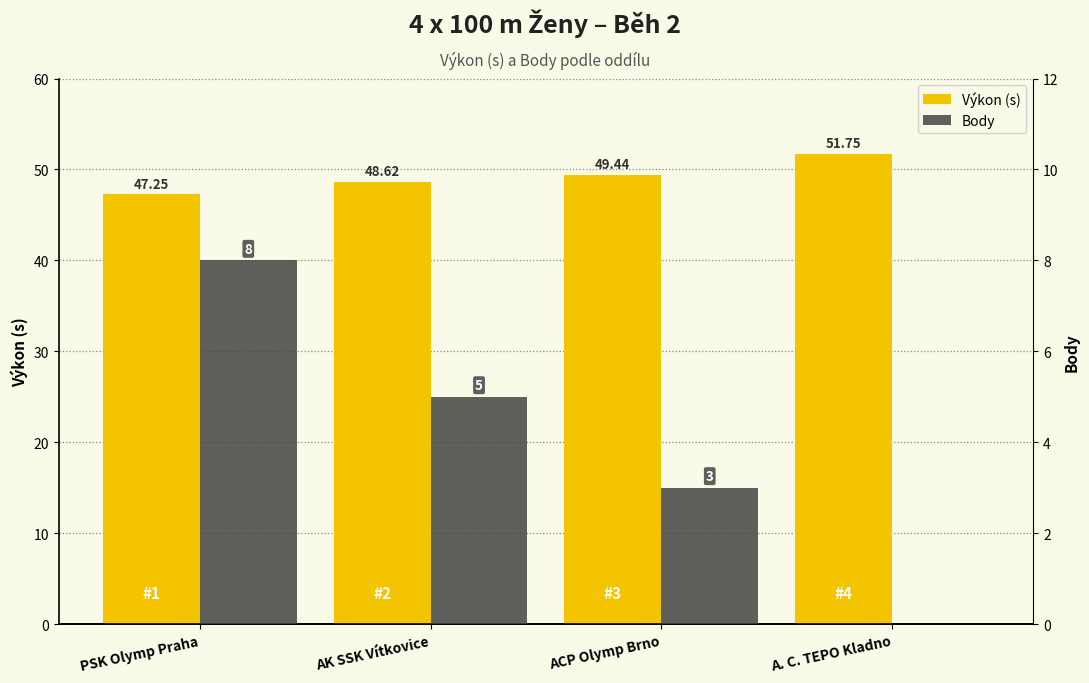

Rank the series by their average value, from lowest to highest.

Body, Výkon (s)